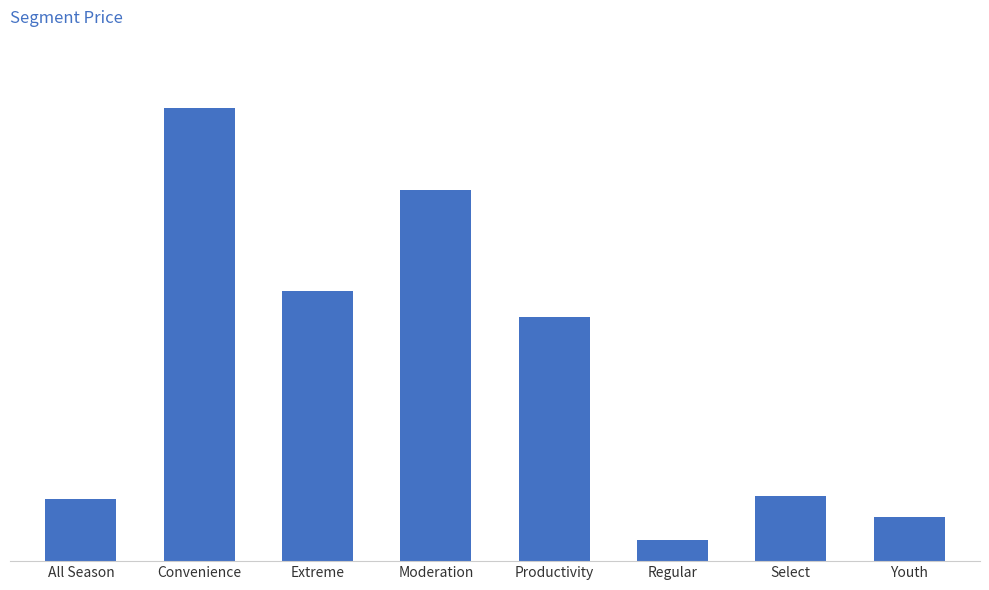

Where does the data first go above 5068005?

Convenience